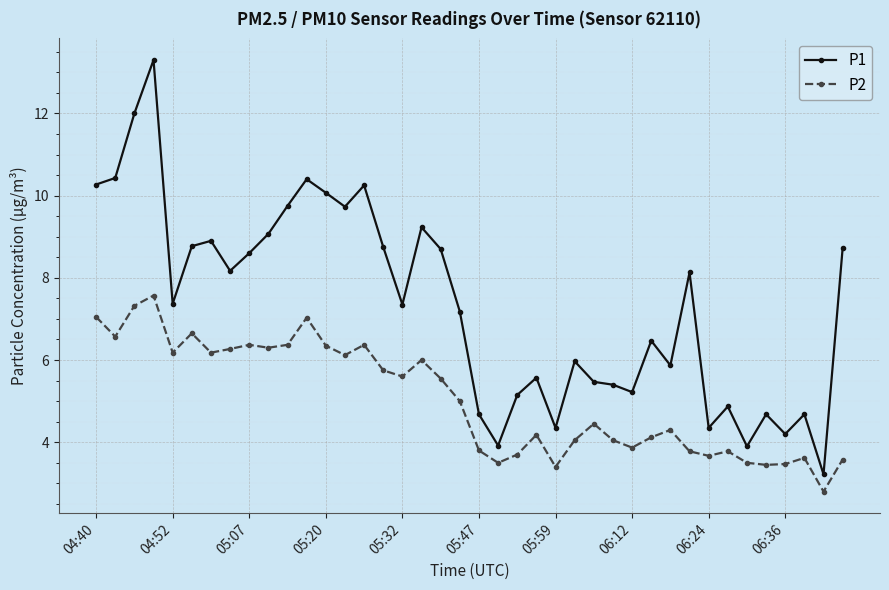

How many lines are shown in the chart?

2